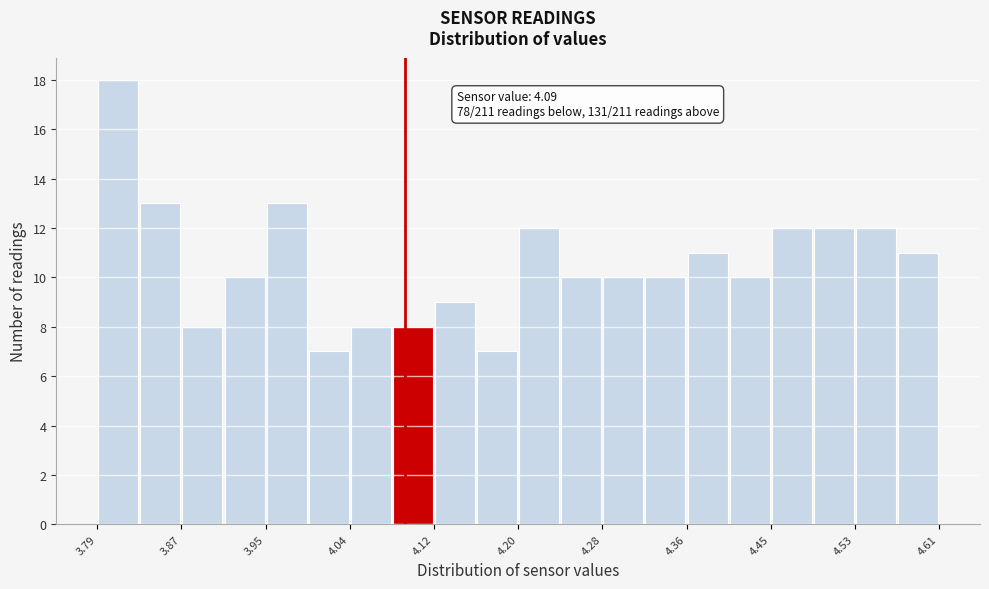

Over which range of the x-axis is the bar tallest?

3.790 to 3.831